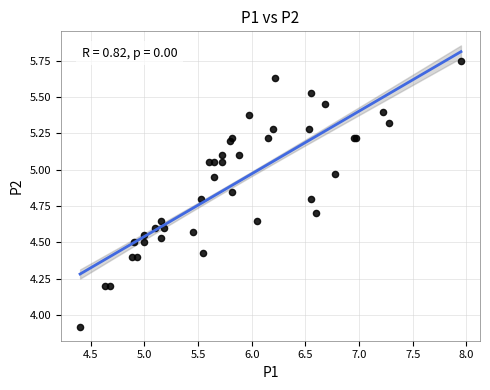

What Y value in the scatter plot is closest to 4?

3.9